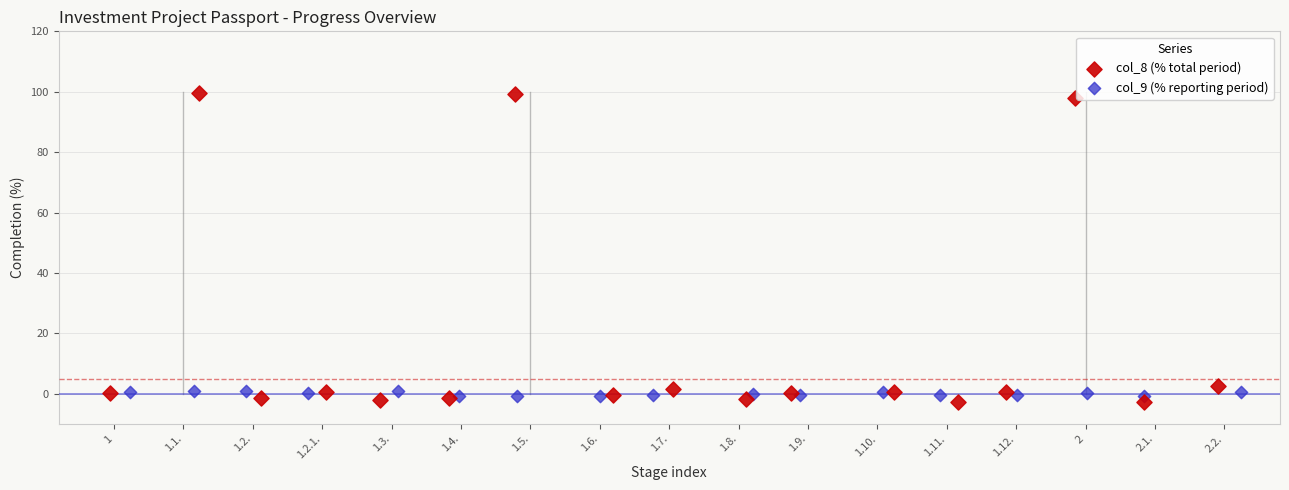

Which series has the widest spread of Y values?

col_8 (% total period)